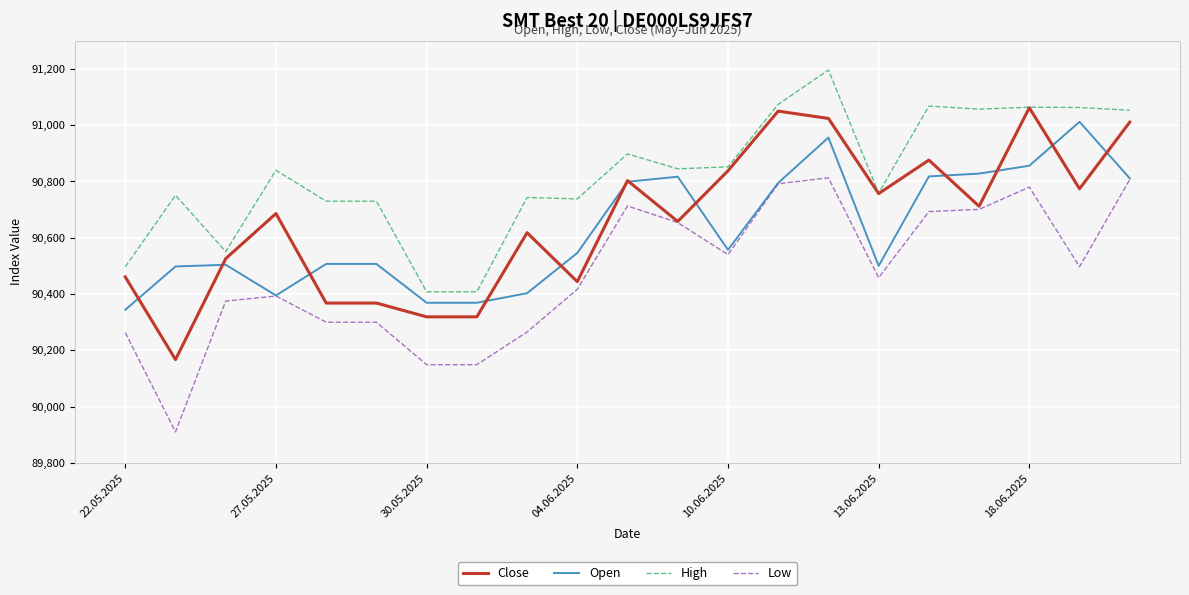

Which series has the largest total across all categories?

High